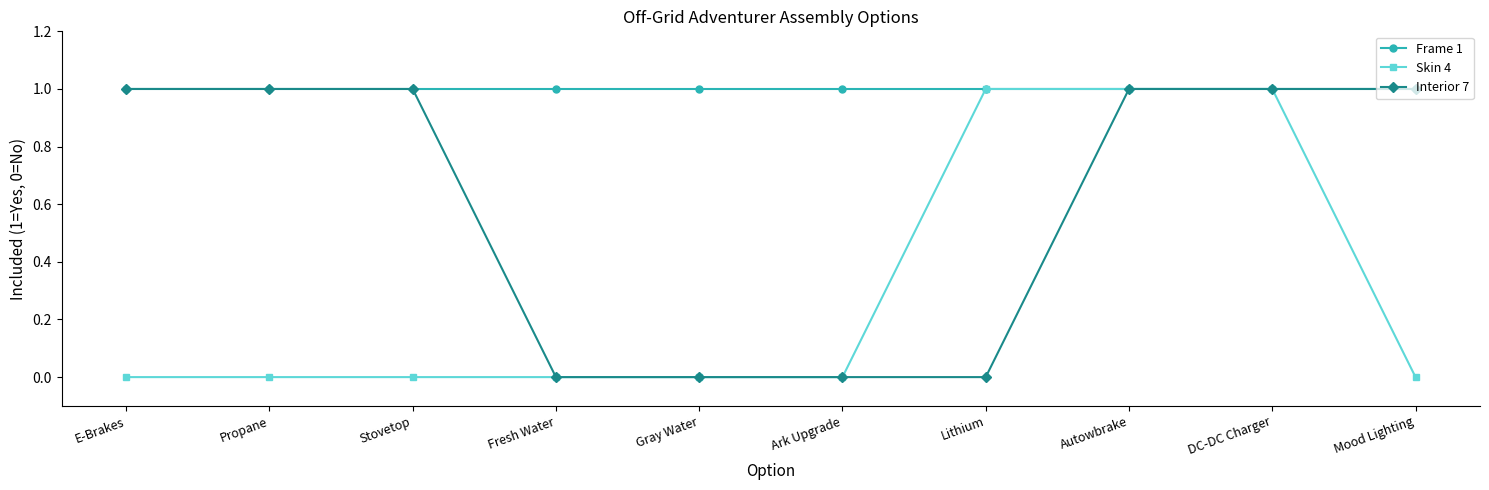

What is the label of the 3rd point from the right?

Autowbrake